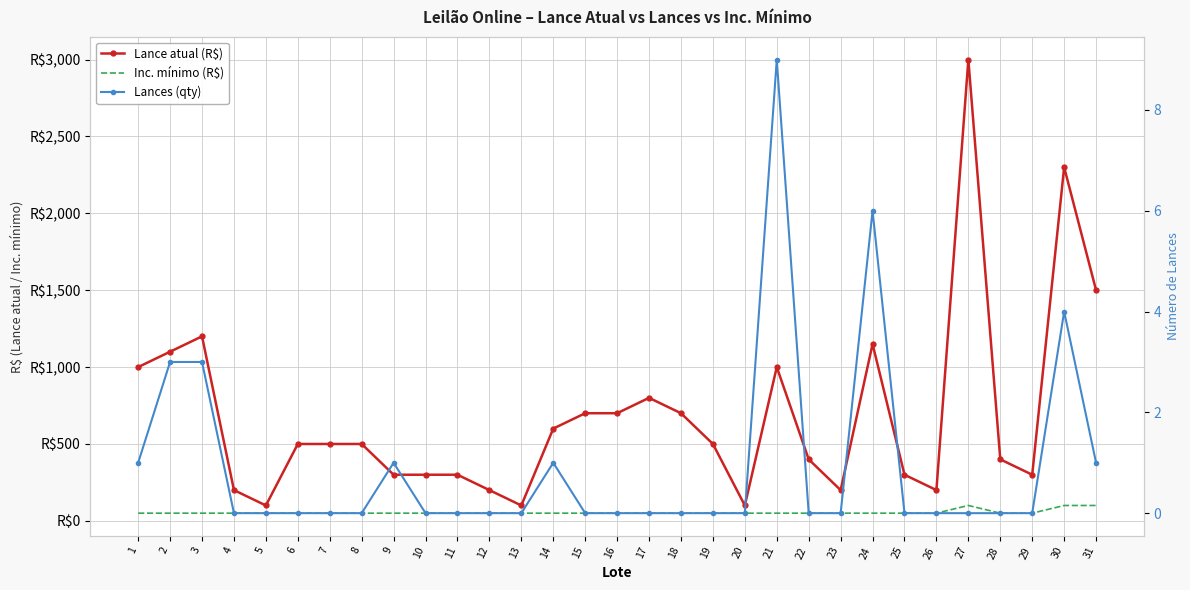

How many data points in Lance atual (R$) are less than 500?

14